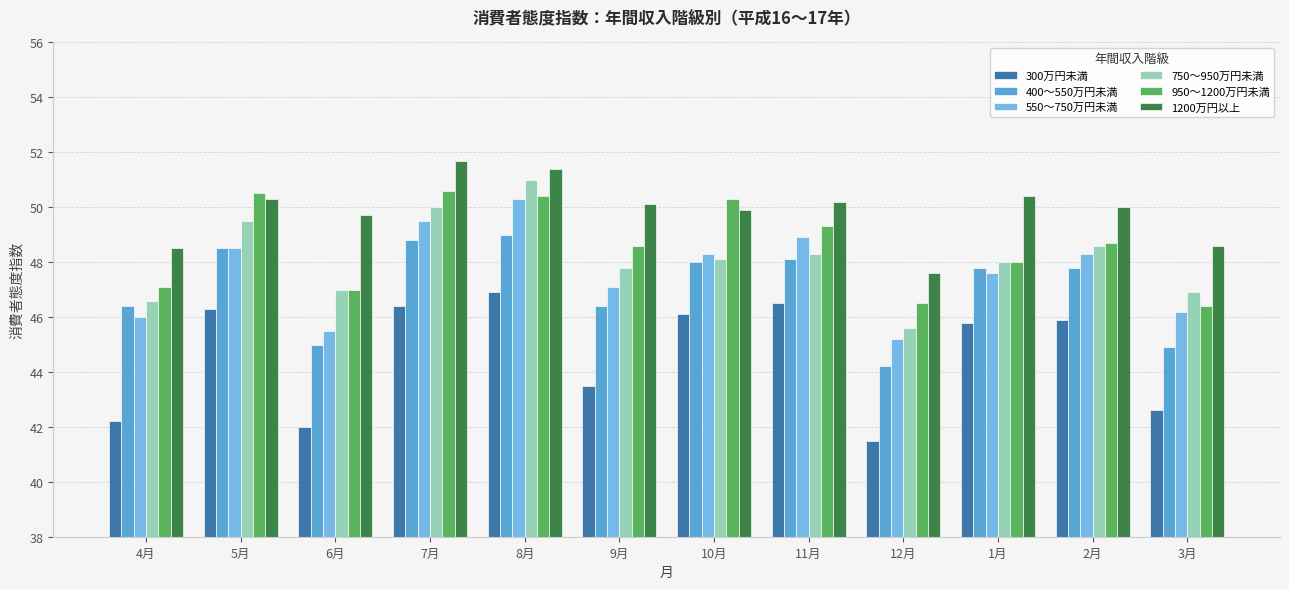

What is the difference between the second highest and second lowest values in the 950～1200万円未満 series?

4.0